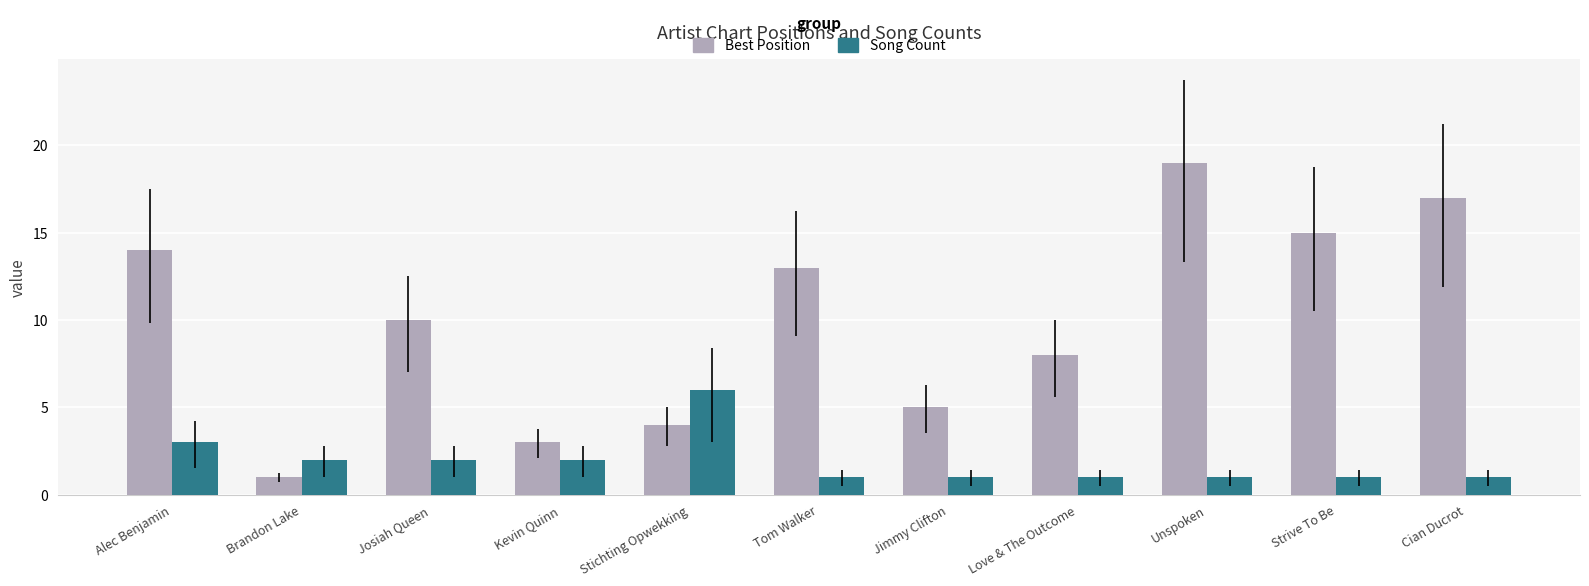

Count the number of categories in the chart.

11